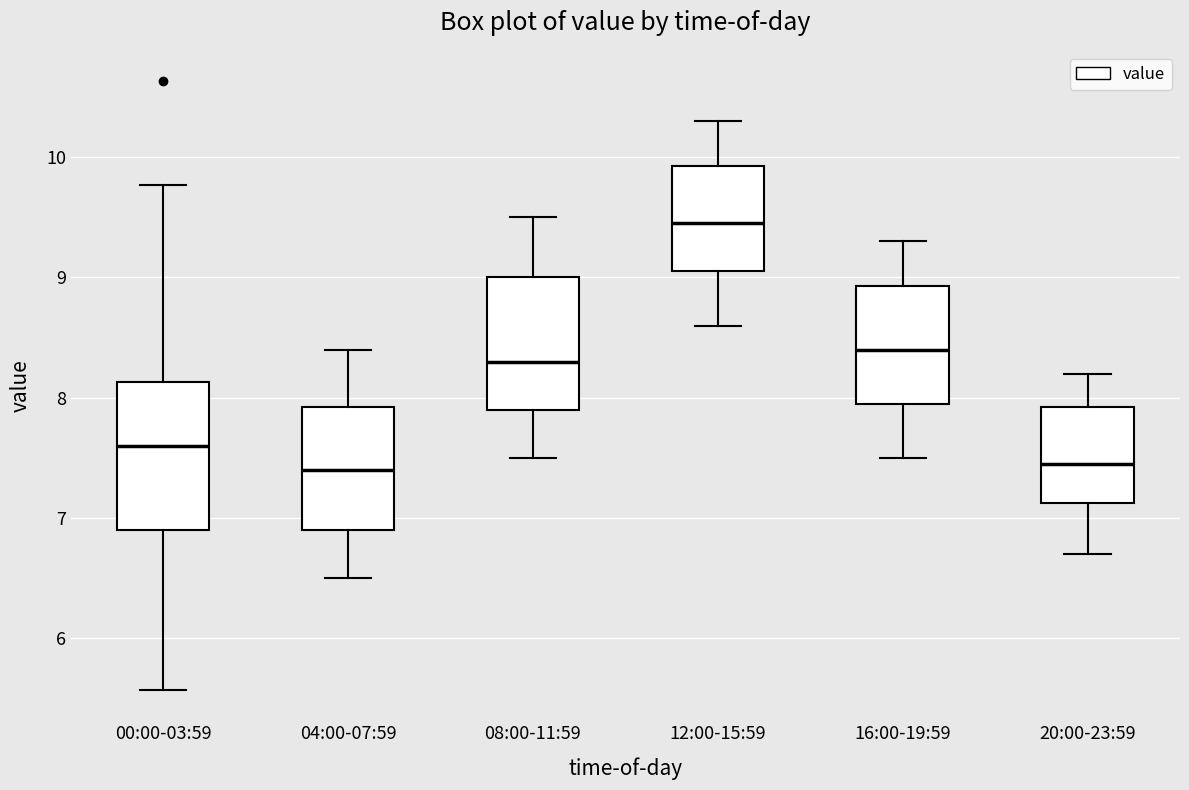

Reading left to right, transcribe this box plot: for each box, give where its median line is, the range the box spans, and where its two whiskers end, as read against the y-axis. The values are not printed on the chart, so give them approximately, as read against the axis.

00:00-03:59: median 7.6, box 6.9 to 8.1, whiskers 5.6 to 9.8
04:00-07:59: median 7.4, box 6.9 to 7.9, whiskers 6.5 to 8.4
08:00-11:59: median 8.3, box 7.9 to 9.0, whiskers 7.5 to 9.5
12:00-15:59: median 9.5, box 9.1 to 9.9, whiskers 8.6 to 10.3
16:00-19:59: median 8.4, box 8.0 to 8.9, whiskers 7.5 to 9.3
20:00-23:59: median 7.5, box 7.1 to 7.9, whiskers 6.7 to 8.2